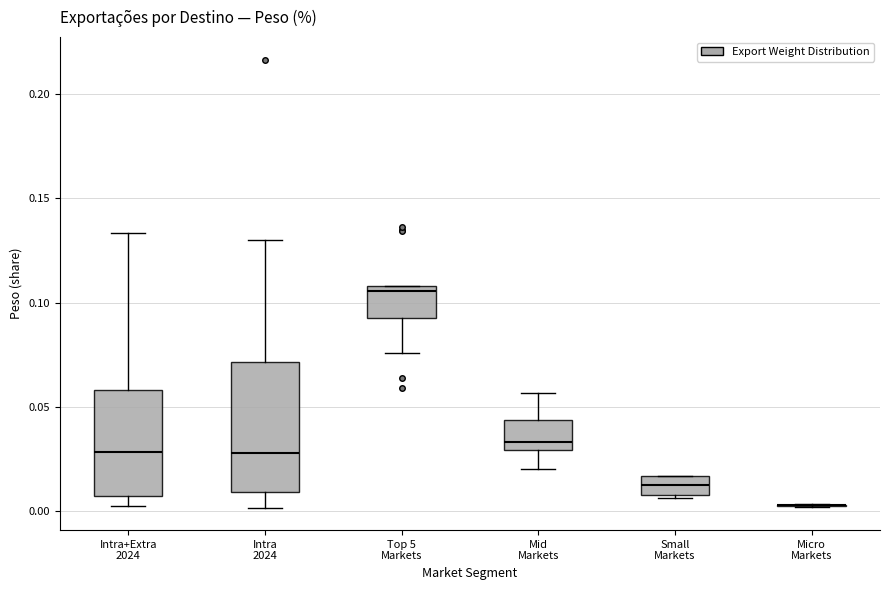

Reading left to right, read every box against the y-axis: the position of its median line, the range the box covers, and the ends of its whiskers. The values are not printed on the chart, so give them approximately, as read against the axis.

Intra+Extra 2024: median 0.030, box 0.005 to 0.060, whiskers 0.000 to 0.135
Intra 2024: median 0.030, box 0.010 to 0.070, whiskers 0.000 to 0.130
Top 5 Markets: median 0.105, box 0.095 to 0.110, whiskers 0.075 to 0.110
Mid Markets: median 0.035, box 0.030 to 0.045, whiskers 0.020 to 0.055
Small Markets: median 0.015 (inside the box), box 0.010 to 0.015, whiskers 0.005 to 0.015
Micro Markets: box collapsed to a line at 0.005, whiskers 0.000 to 0.005